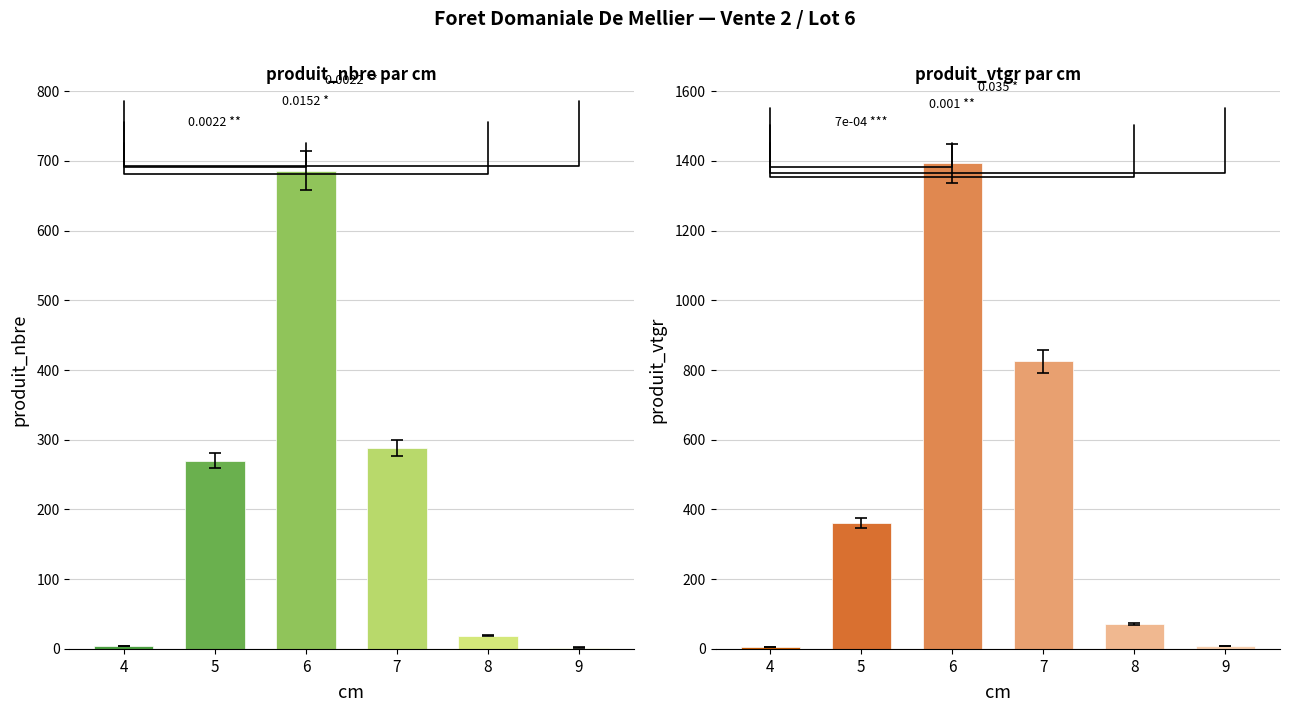

Which series has the widest spread of values?

produit_vtgr